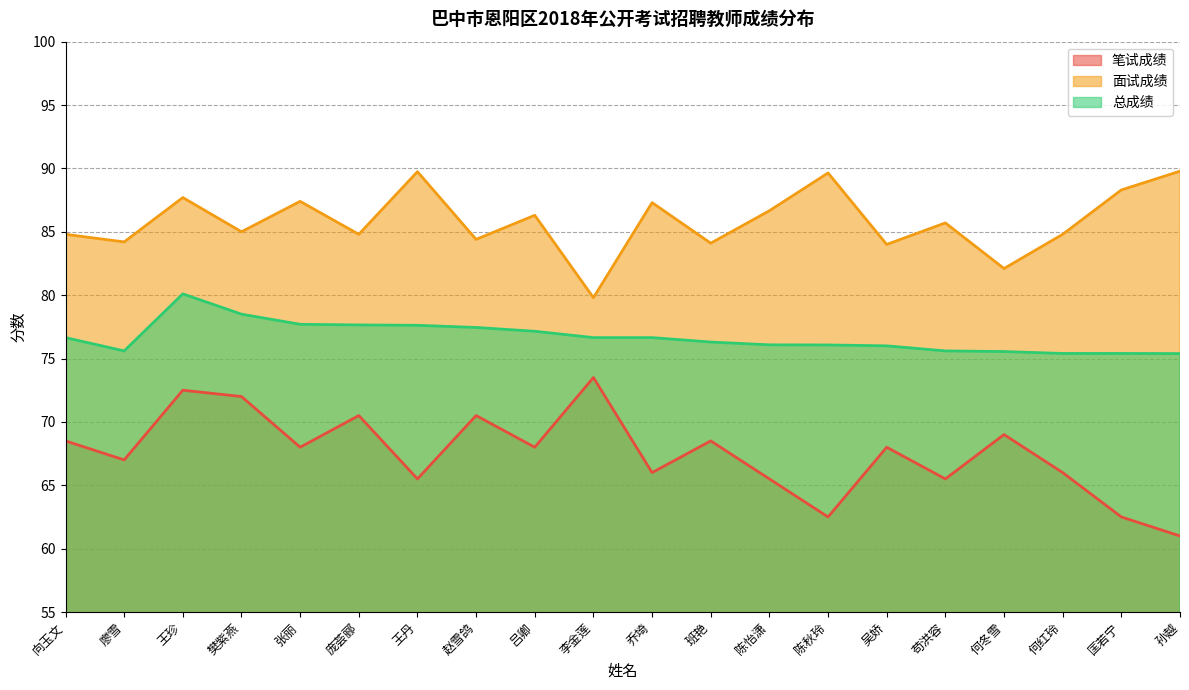

Count the number of categories in the chart.

20